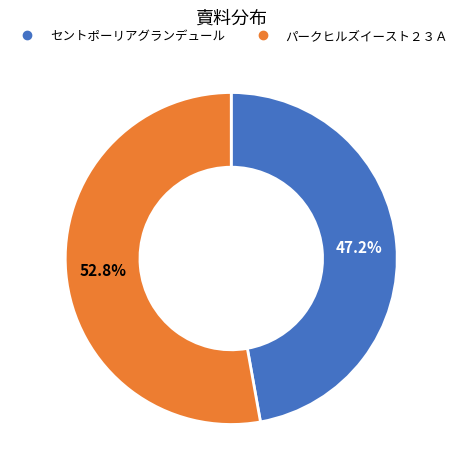

To the nearest percent, what is the combined percentage of パークヒルズイースト２３Ａ and セントポーリアグランデュール?

100%